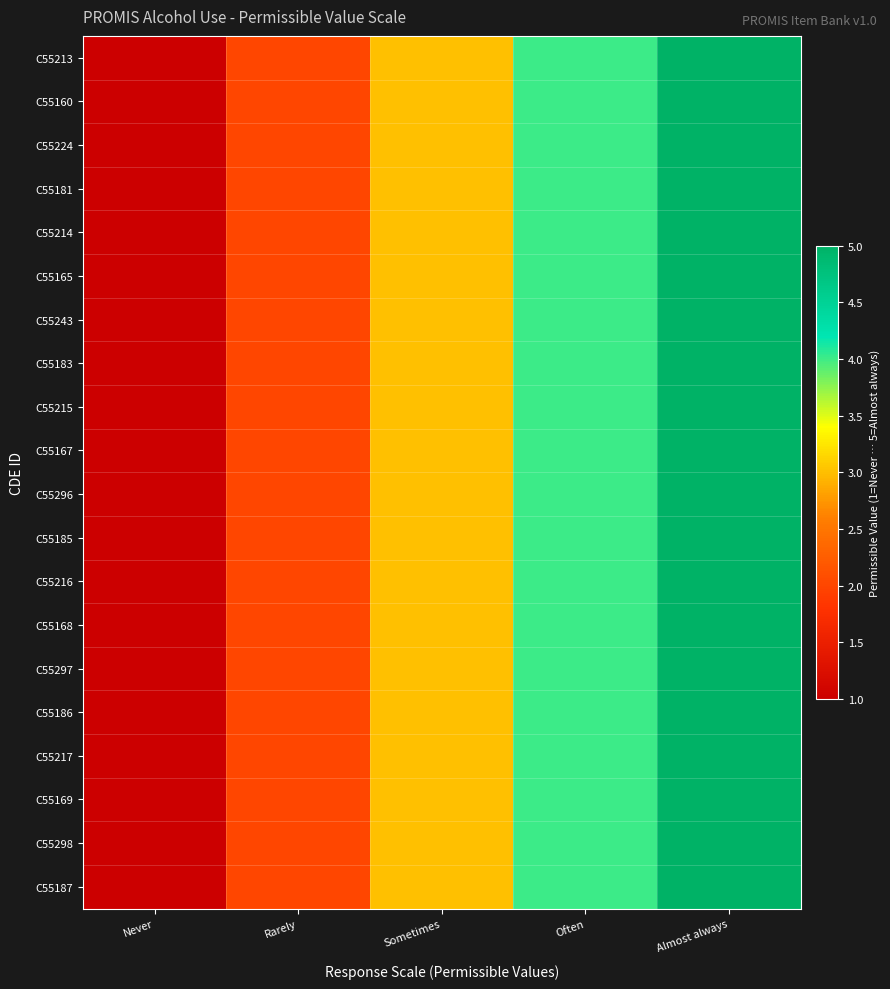

What is the total value across all series at Never?

20